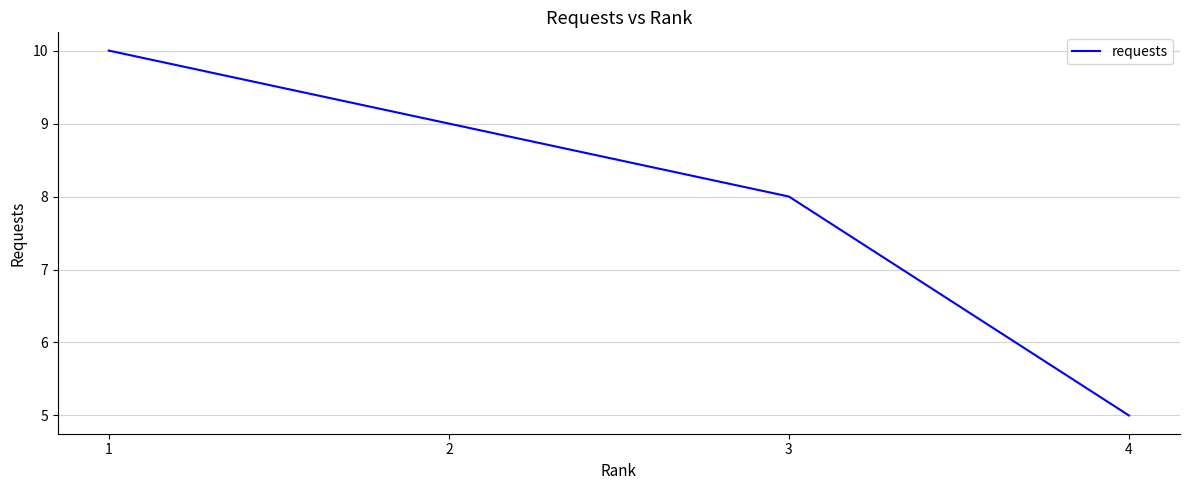

What is the change in value from 2 to 3?

-1